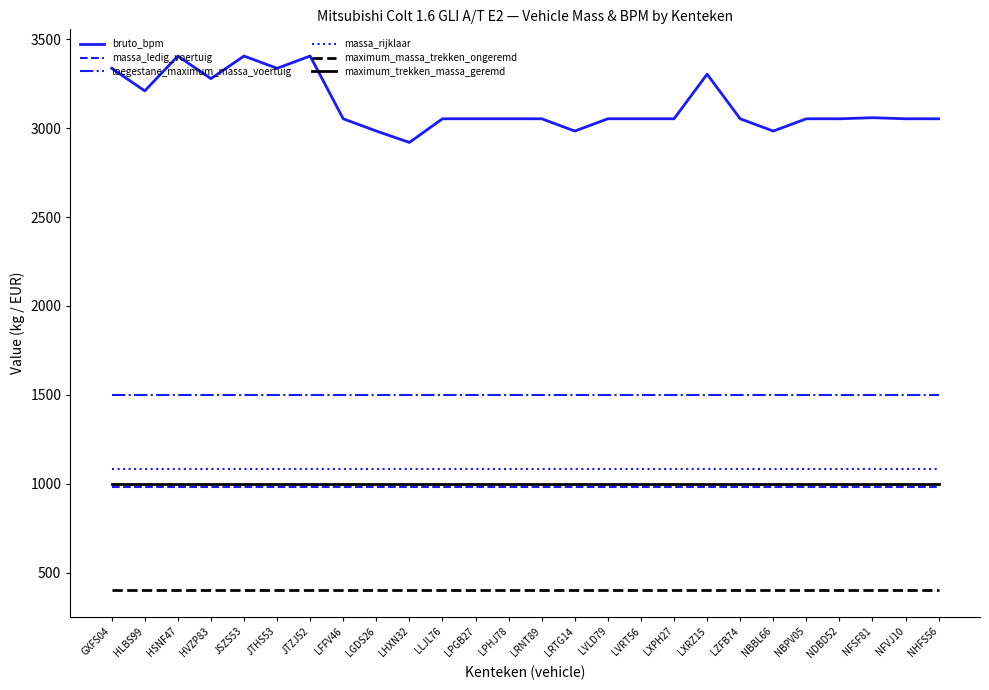

Where does the bruto_bpm series first go above 3053?

GXFS04